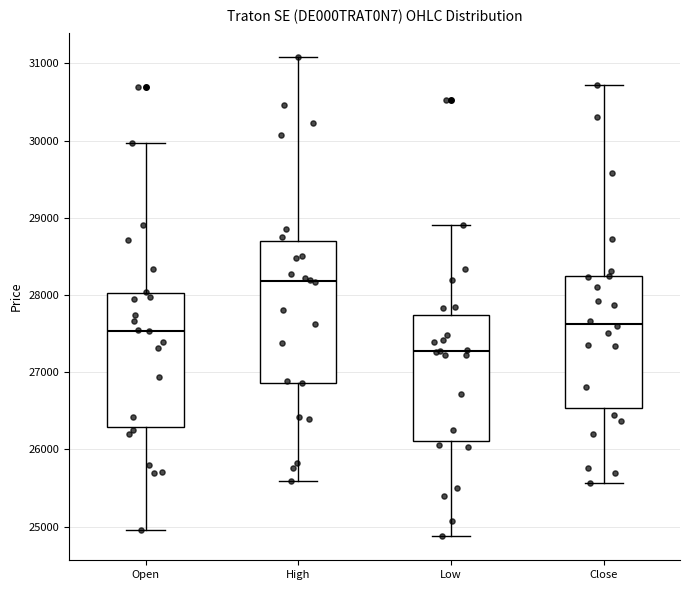

Reading left to right, transcribe this box plot: for each box, give where its median line is, the range the box spans, and where its two whiskers end, as read against the y-axis. The values are not printed on the chart, so give them approximately, as read against the axis.

Open: median 27500, box 26300 to 28000, whiskers 25000 to 30000
High: median 28200, box 26900 to 28700, whiskers 25600 to 31100
Low: median 27300, box 26100 to 27700, whiskers 24900 to 28900
Close: median 27600, box 26500 to 28200, whiskers 25600 to 30700